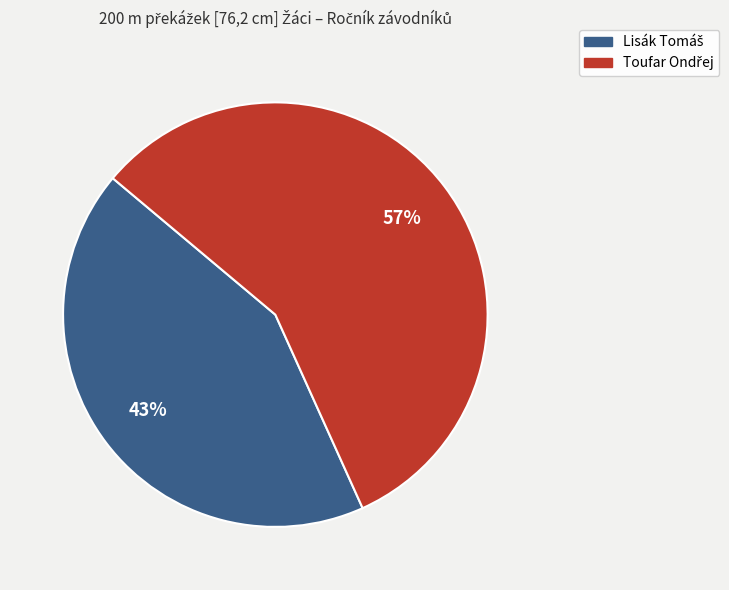

How many segments does this pie chart have?

2